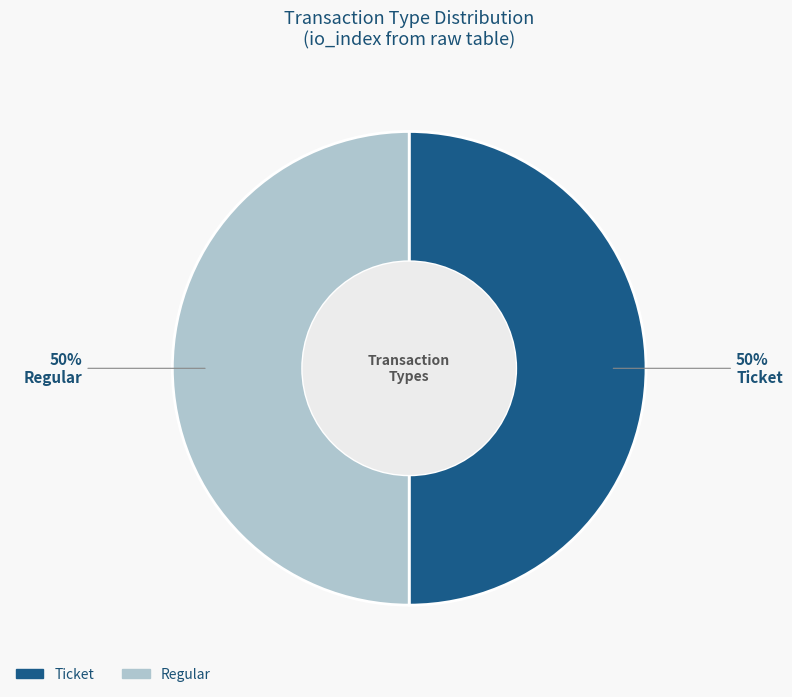

To the nearest percent, what is the combined percentage of Regular and Ticket?

100%